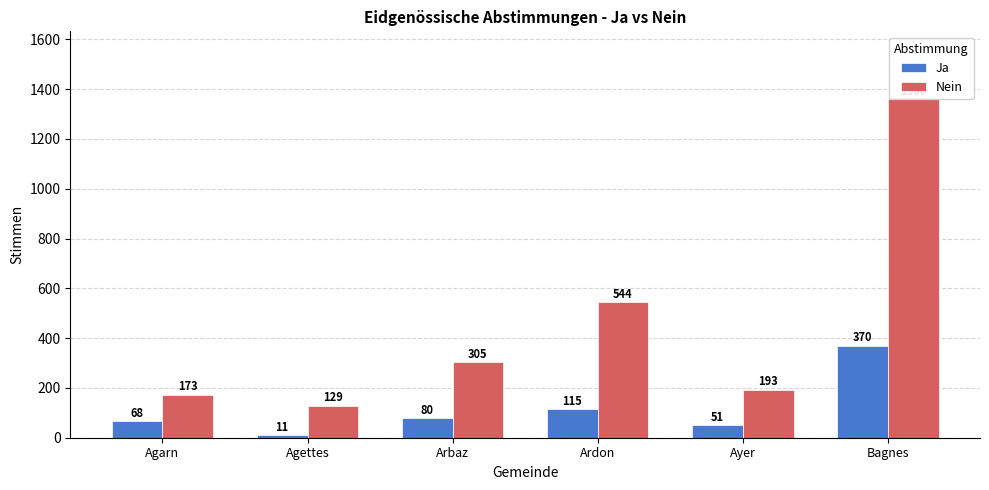

The value of Ja at Ardon is 197. True or false?

False